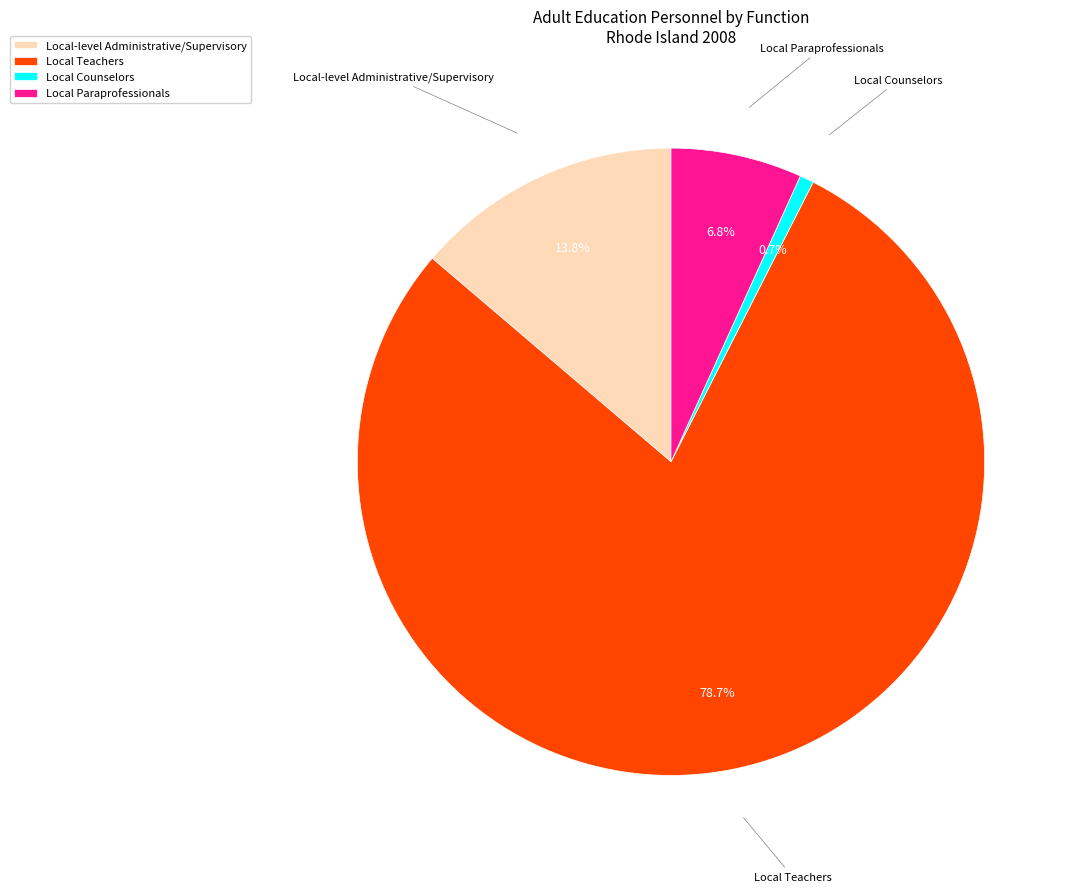

Does any single category account for the majority?

Yes